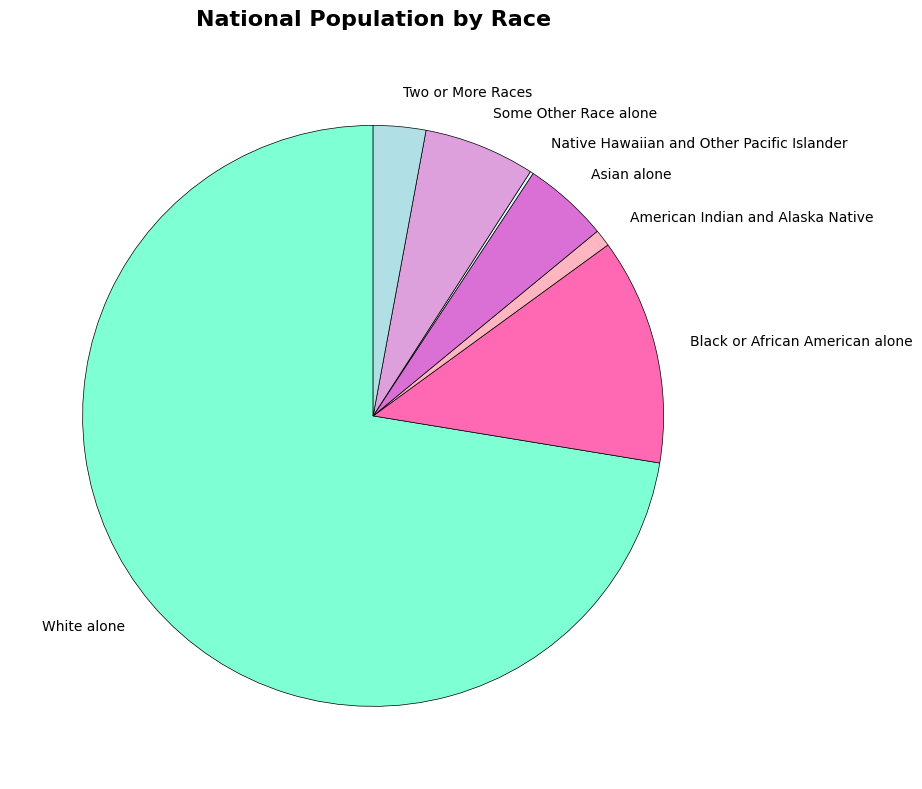

True or false: White alone accounts for 72% of the total.

True